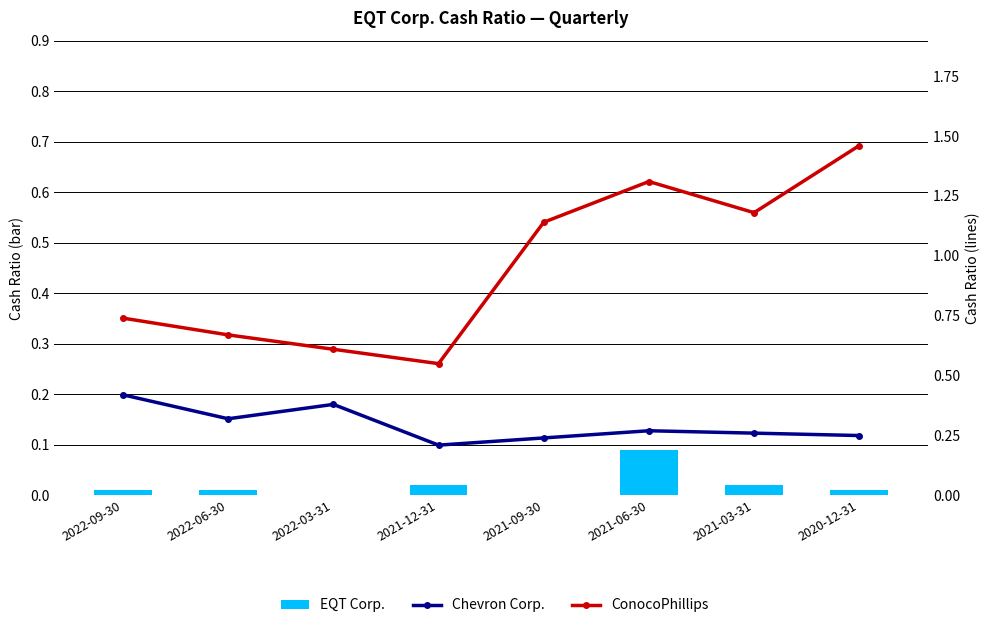

Reading left to right, transcribe all the data shown in this chart.

EQT Corp.: 2022-09-30=0.0	2022-06-30=0.0	2022-03-31=0.0	2021-12-31=0.0	2021-09-30=0.0	2021-06-30=0.1	2021-03-31=0.0	2020-12-31=0.0
Chevron Corp.: 2022-09-30=0.4	2022-06-30=0.3	2022-03-31=0.4	2021-12-31=0.2	2021-09-30=0.2	2021-06-30=0.3	2021-03-31=0.3	2020-12-31=0.2
ConocoPhillips: 2022-09-30=0.7	2022-06-30=0.7	2022-03-31=0.6	2021-12-31=0.6	2021-09-30=1.1	2021-06-30=1.3	2021-03-31=1.2	2020-12-31=1.5